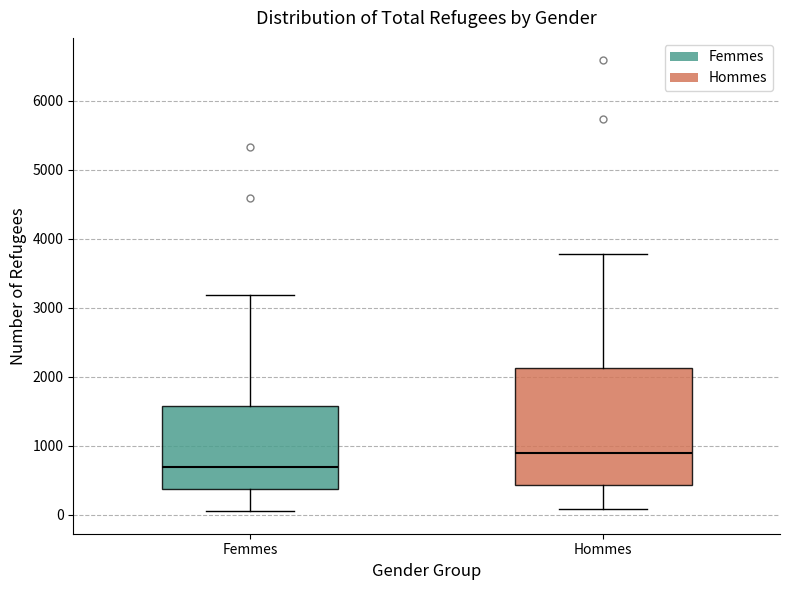

Reading left to right, transcribe this box plot: for each box, give where its median line is, the range the box spans, and where its two whiskers end, as read against the y-axis. The values are not printed on the chart, so give them approximately, as read against the axis.

Femmes: median 700, box 400 to 1600, whiskers 100 to 3200
Hommes: median 900, box 400 to 2100, whiskers 100 to 3800